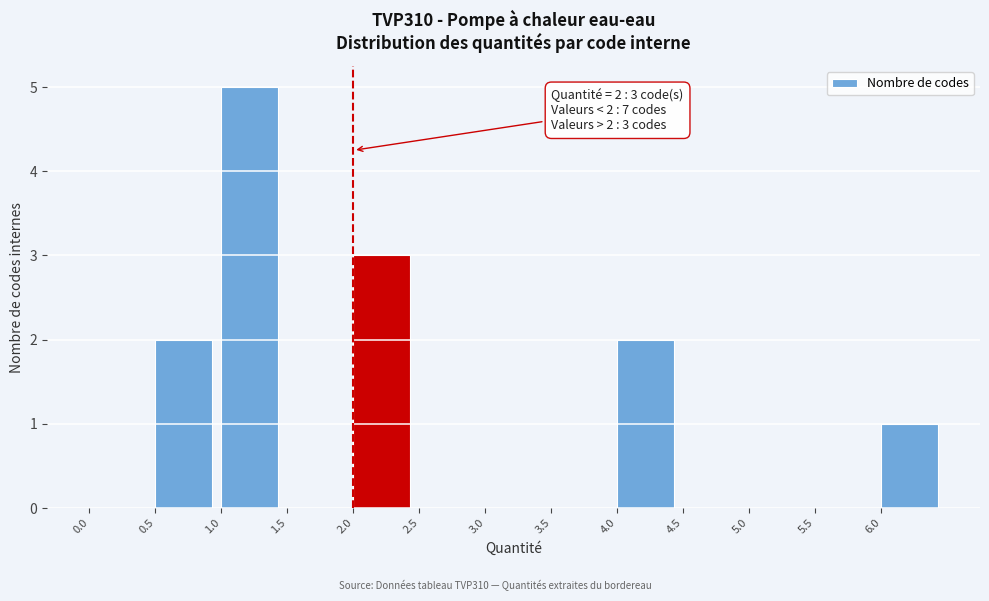

Over which range of the x-axis is the bar tallest?

1.0 to 1.5